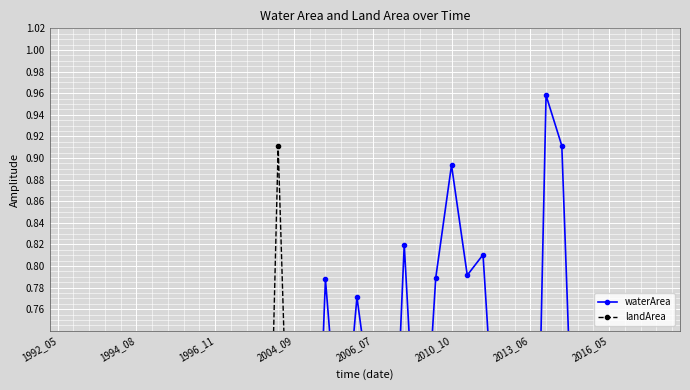

What is the approximate value of waterArea at 27?

0.8